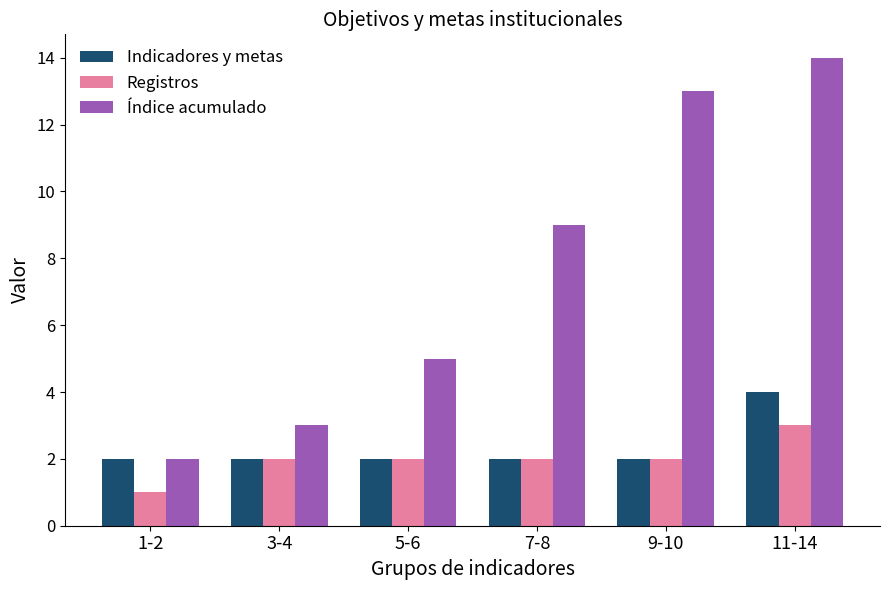

What is the minimum value for Índice acumulado?

2